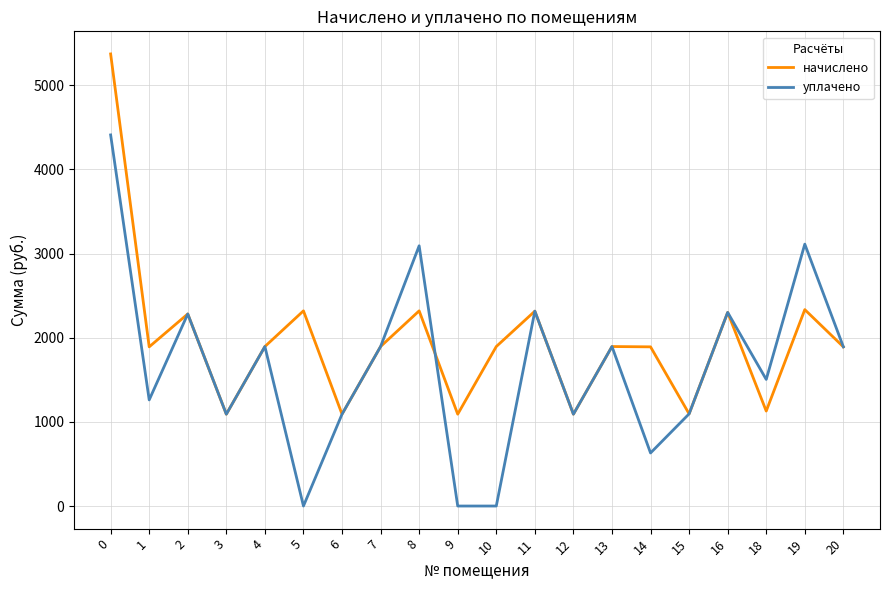

List the series in order of their overall mean, highest first.

начислено, уплачено